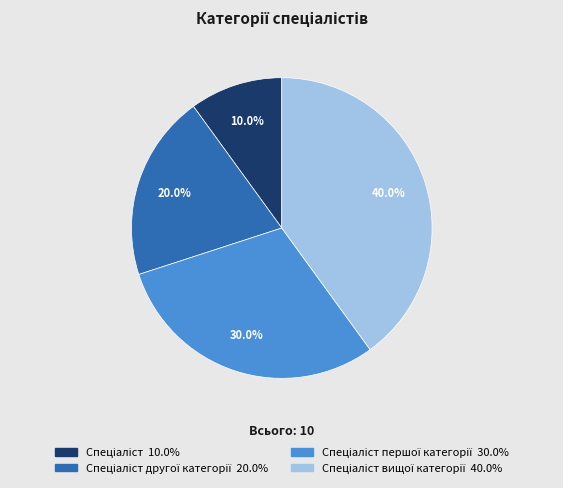

Count the number of slices in the pie.

4